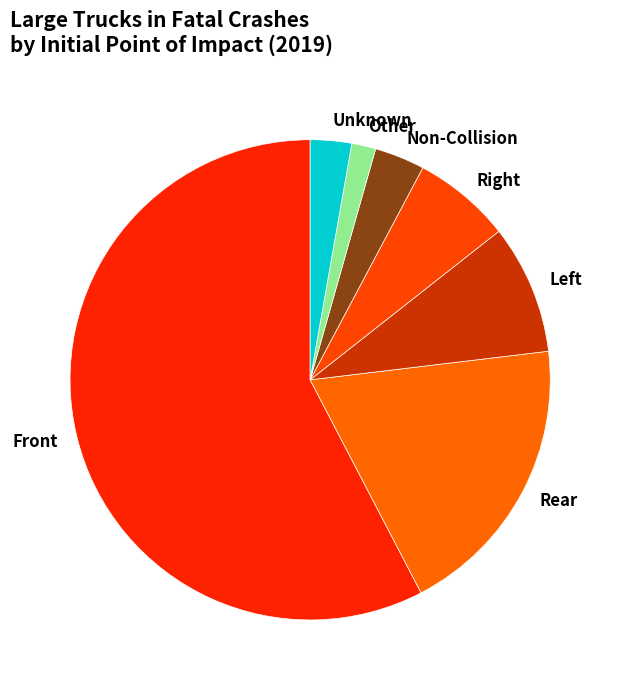

How many segments does this pie chart have?

7